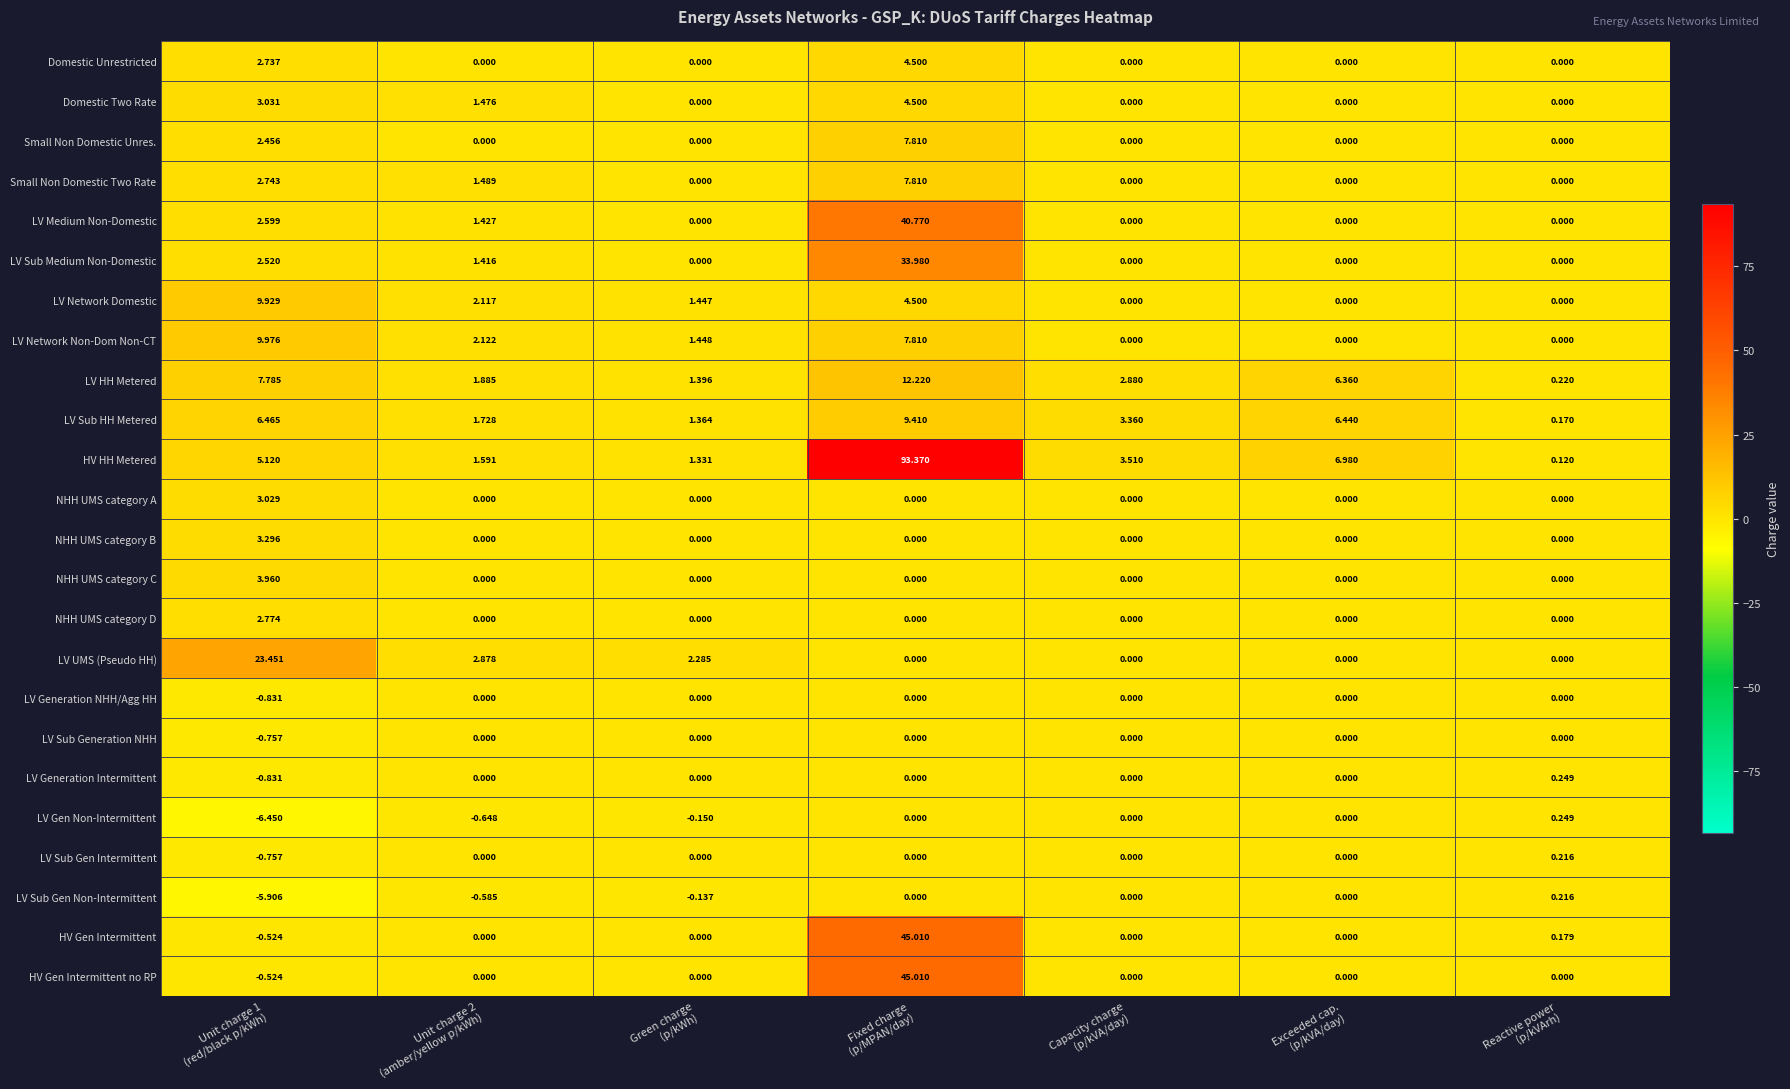

Which series has the widest spread of values?

HV HH Metered